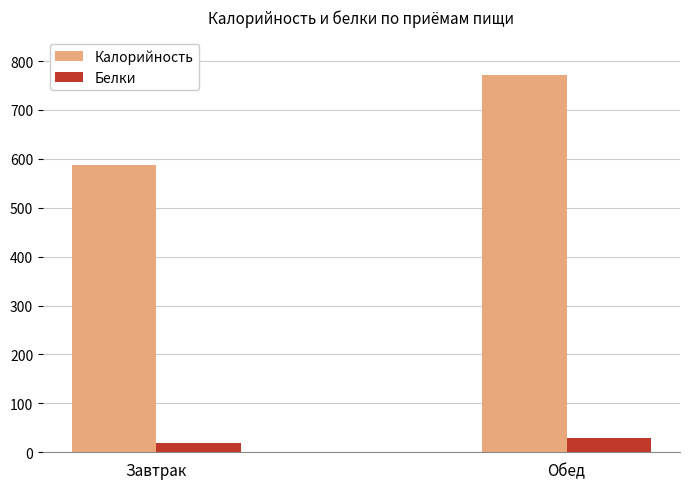

What is the difference between the Калорийность values at Обед and Завтрак?

184.0